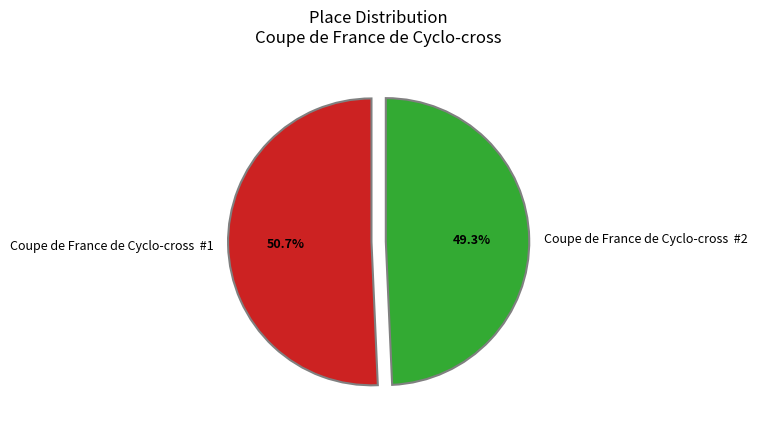

Is there a majority slice in this chart?

Yes